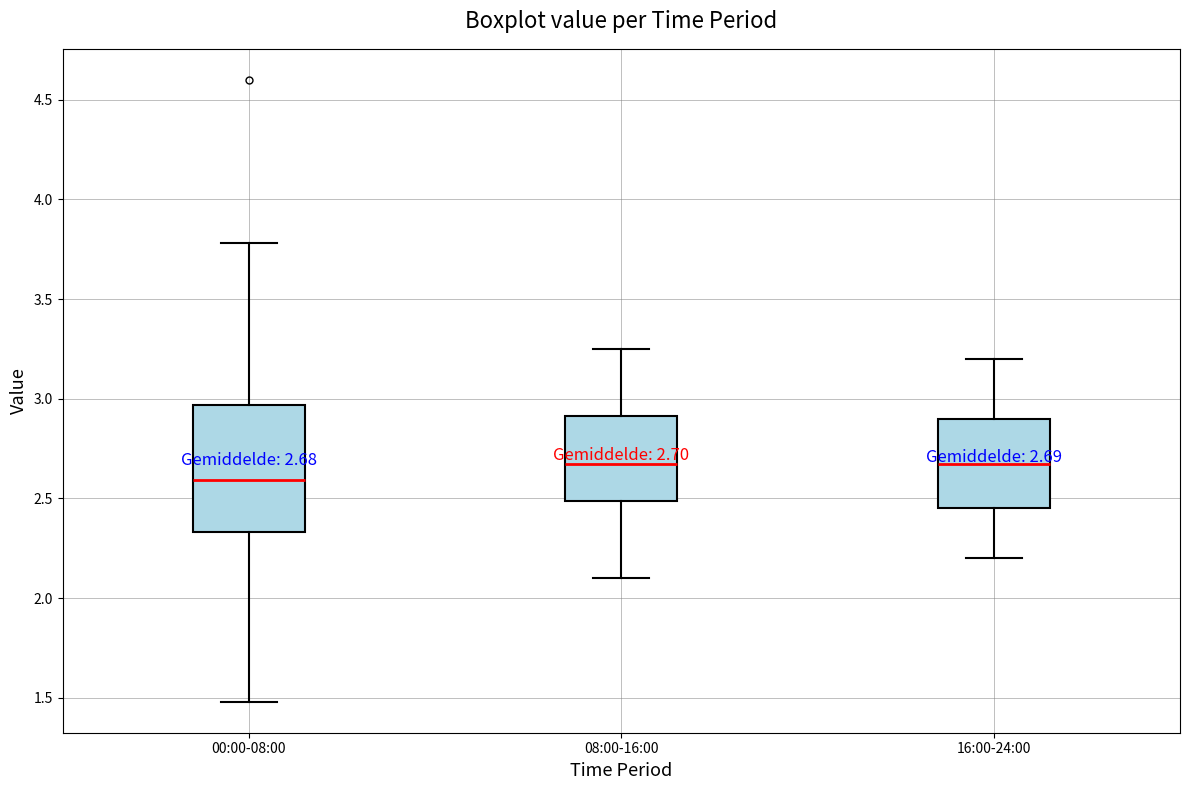

Which box is the tallest, from its lower edge to its upper edge?

00:00-08:00